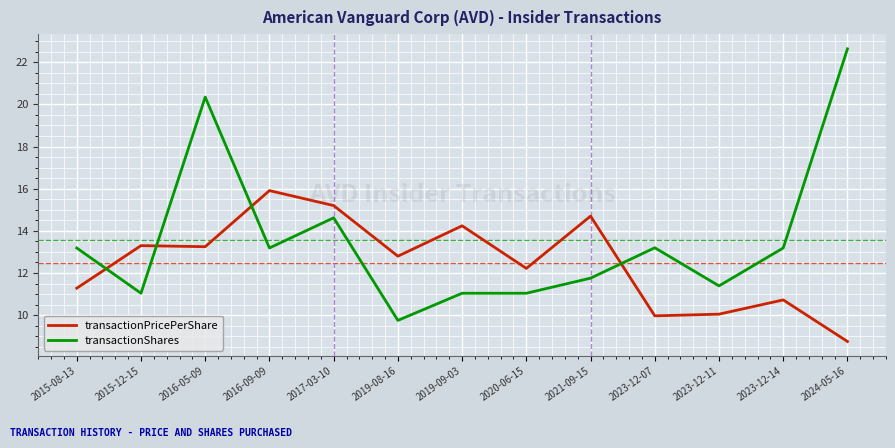

After their last crossing, which series has the higher values: transactionShares or transactionPricePerShare?

transactionShares